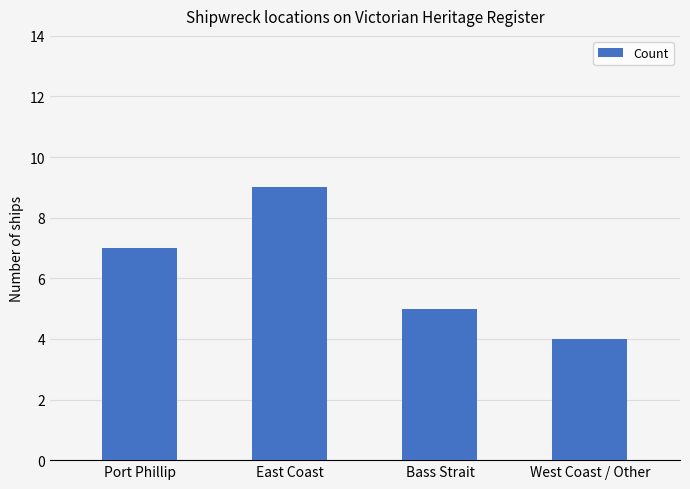

Are the bars grouped side by side (vs. stacked)?

No